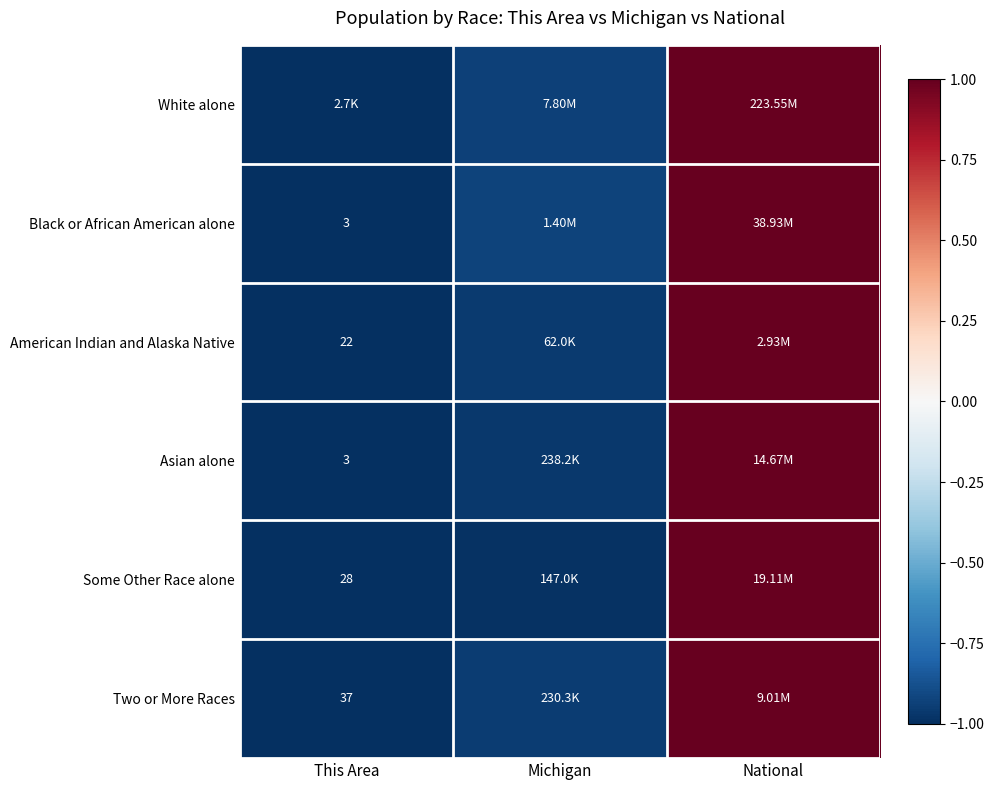

What value does the Some Other Race alone series have at This Area?

-1.0